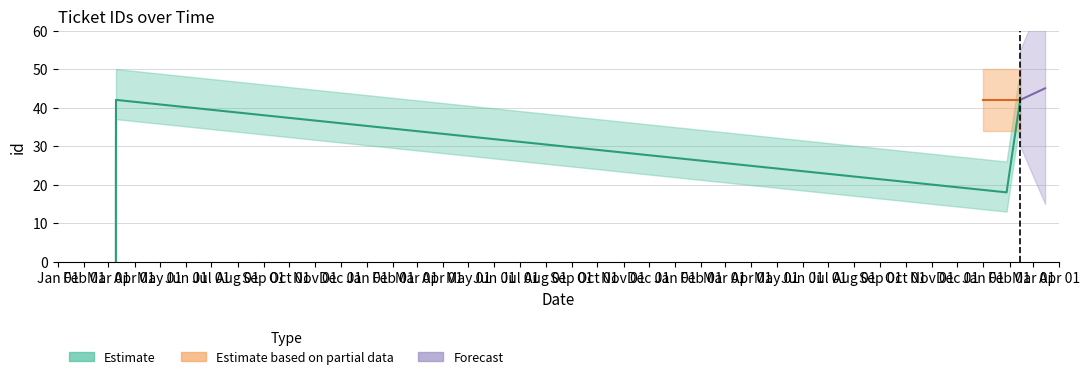

The chart shows a value of 24 at 2016-03-09 19:03:13. True or false?

True